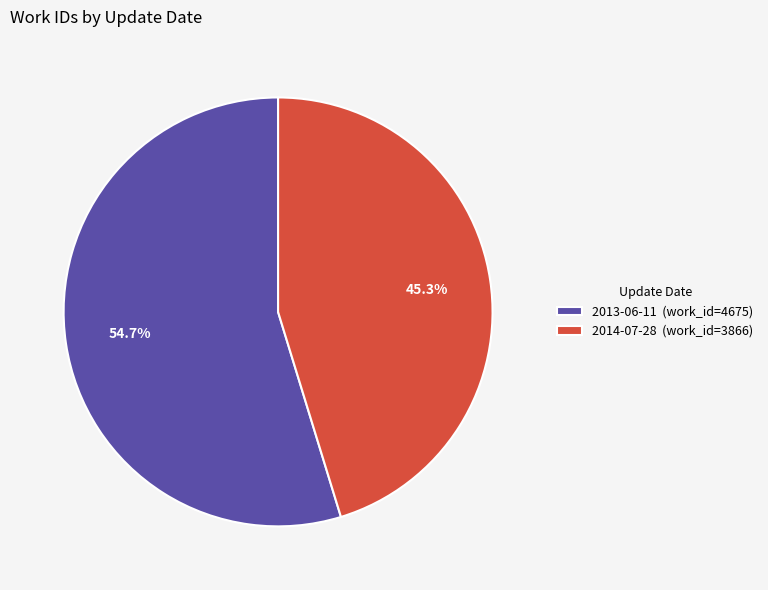

The 2013-06-11 slice represents 55% of the pie. True or false?

True